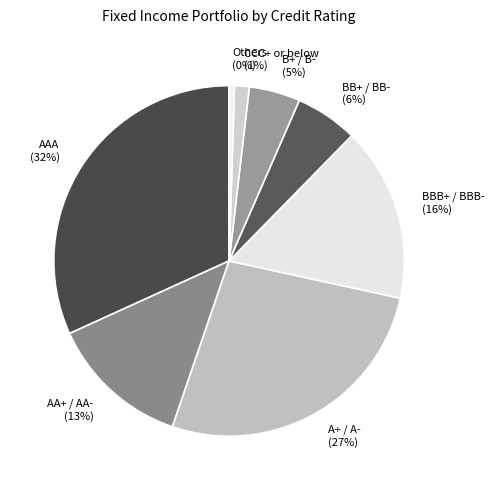

How many segments does this pie chart have?

8